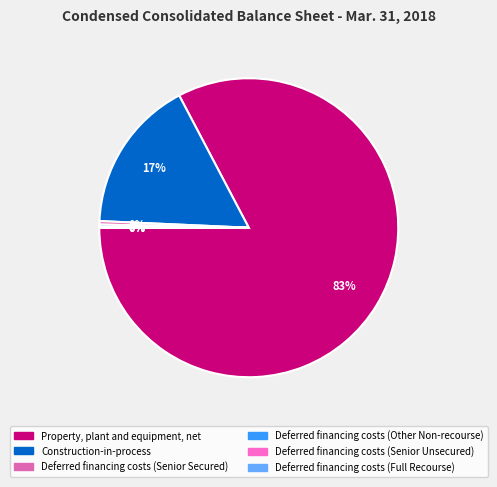

How many segments does this pie chart have?

6